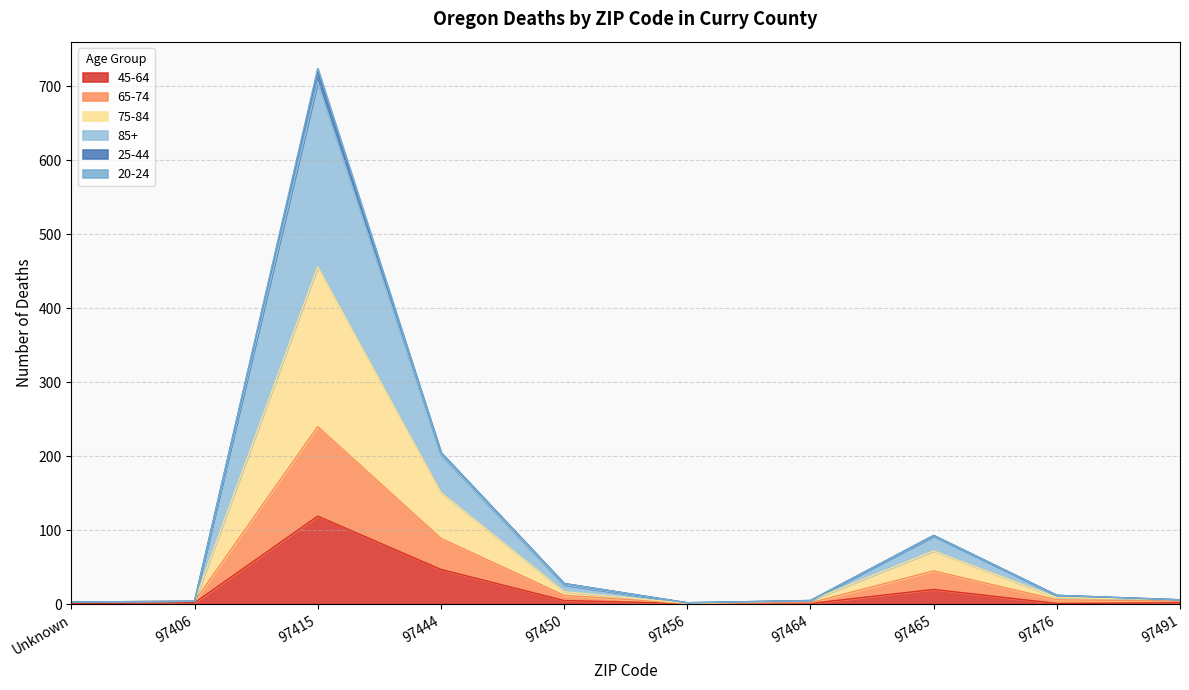

At which category is the sum across all series the highest?

97415